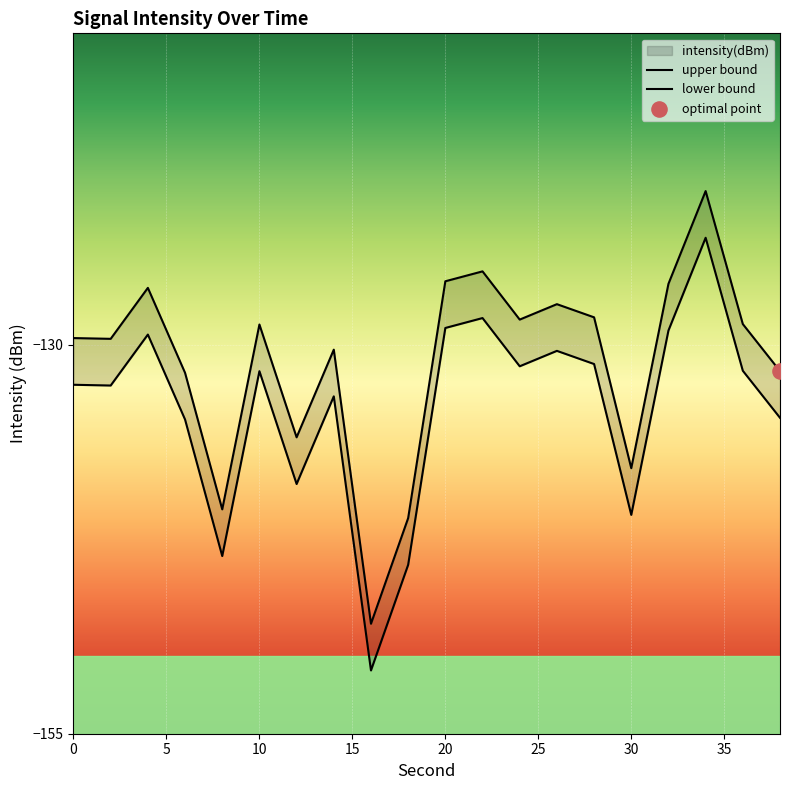

What is the total value across all series at 28?

-259.5